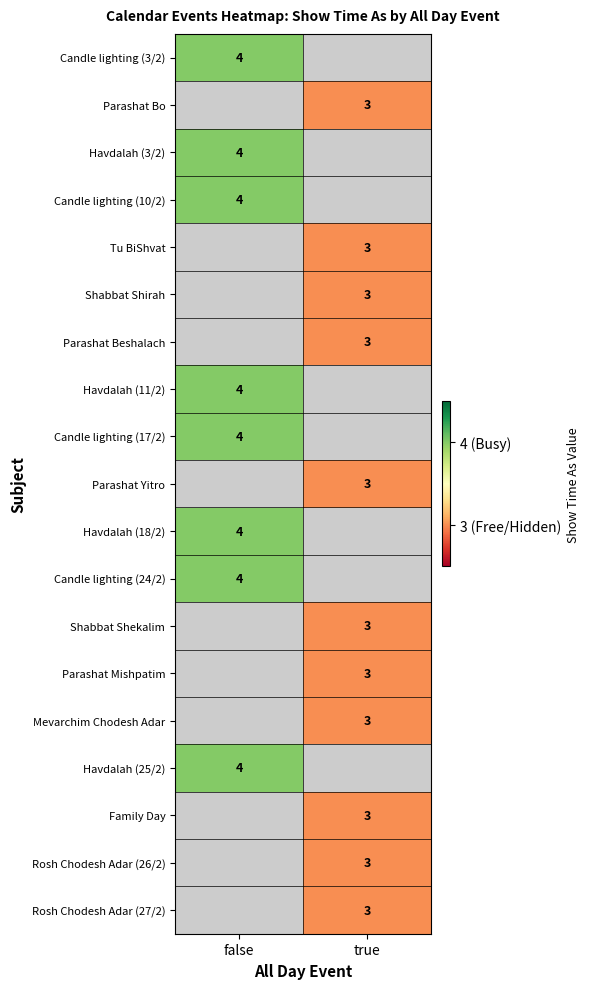

What is the greatest value displayed?

4.0